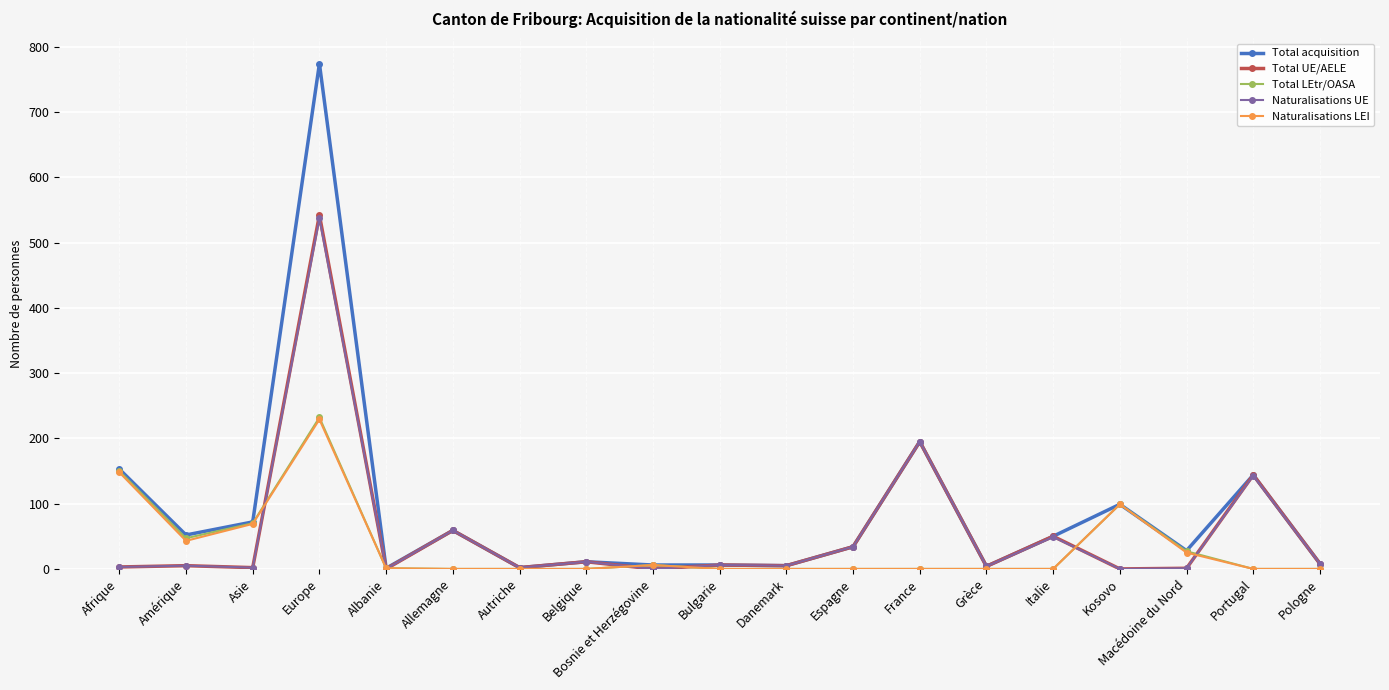

At which category is the sum across all series the highest?

Europe